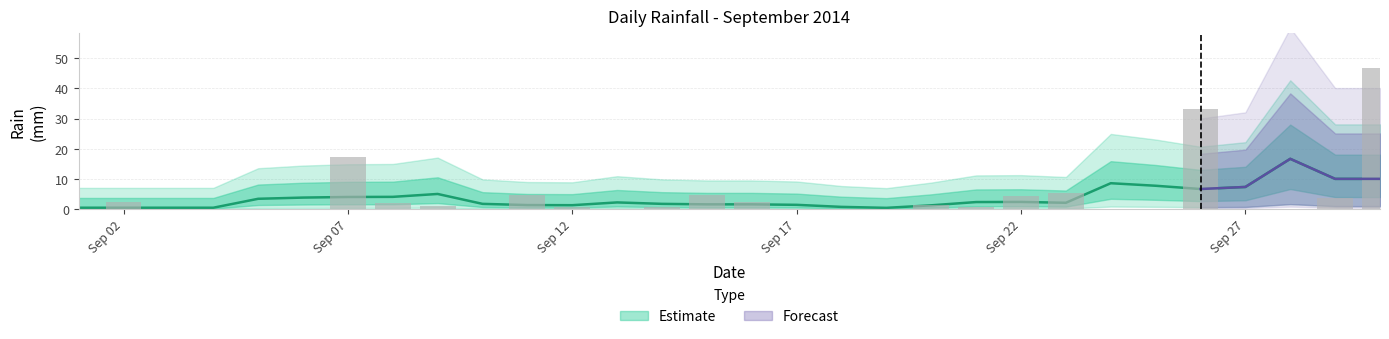

How many values are above zero?

18